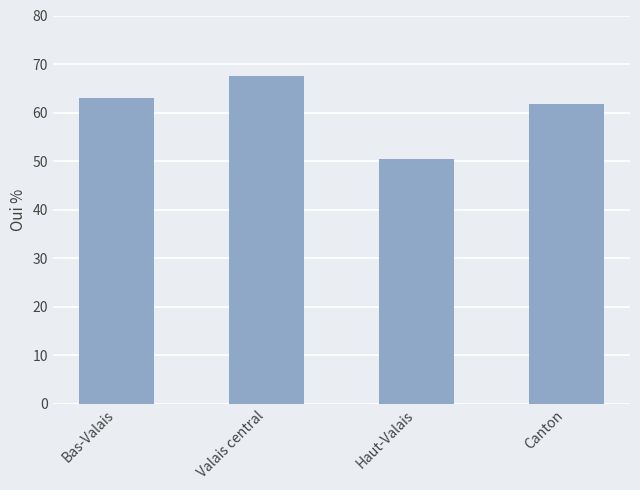

What is the label of the 4th bar from the right?

Bas-Valais